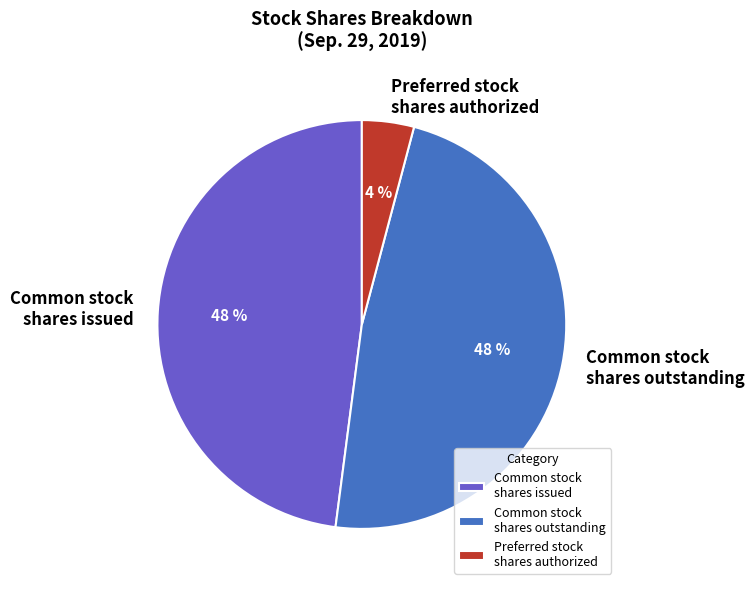

Is it true that Common stock shares issued is 48% of the pie?

True